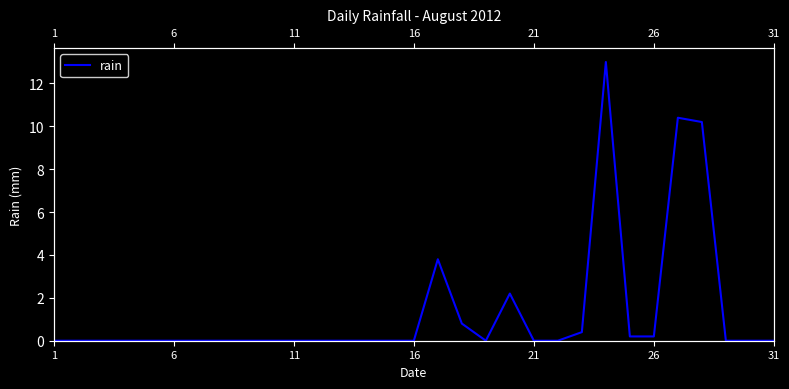

Between 1 and 28, which is larger?

1